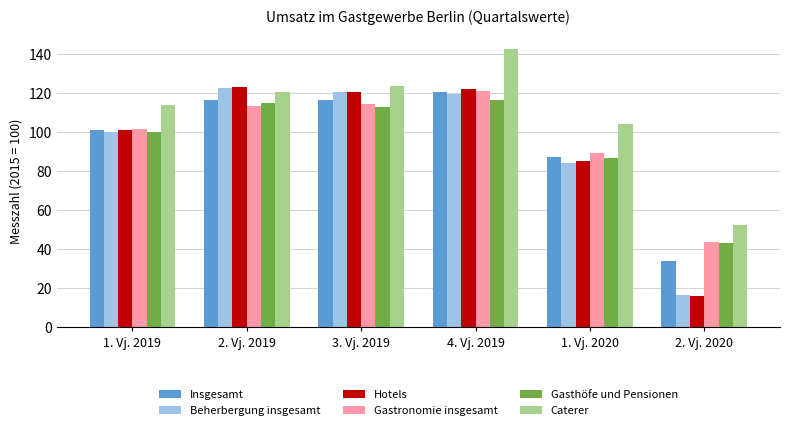

Where is Beherbergung insgesamt nearest to the value 69?

1. Vj. 2020